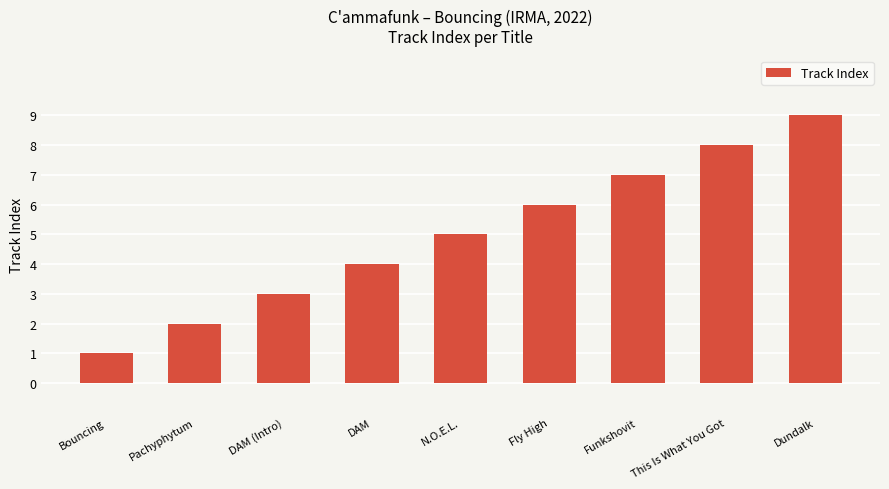

Rank the categories by value from lowest to highest.

Bouncing, Pachyphytum, DAM (Intro), DAM, N.O.E.L., Fly High, Funkshovit, This Is What You Got, Dundalk